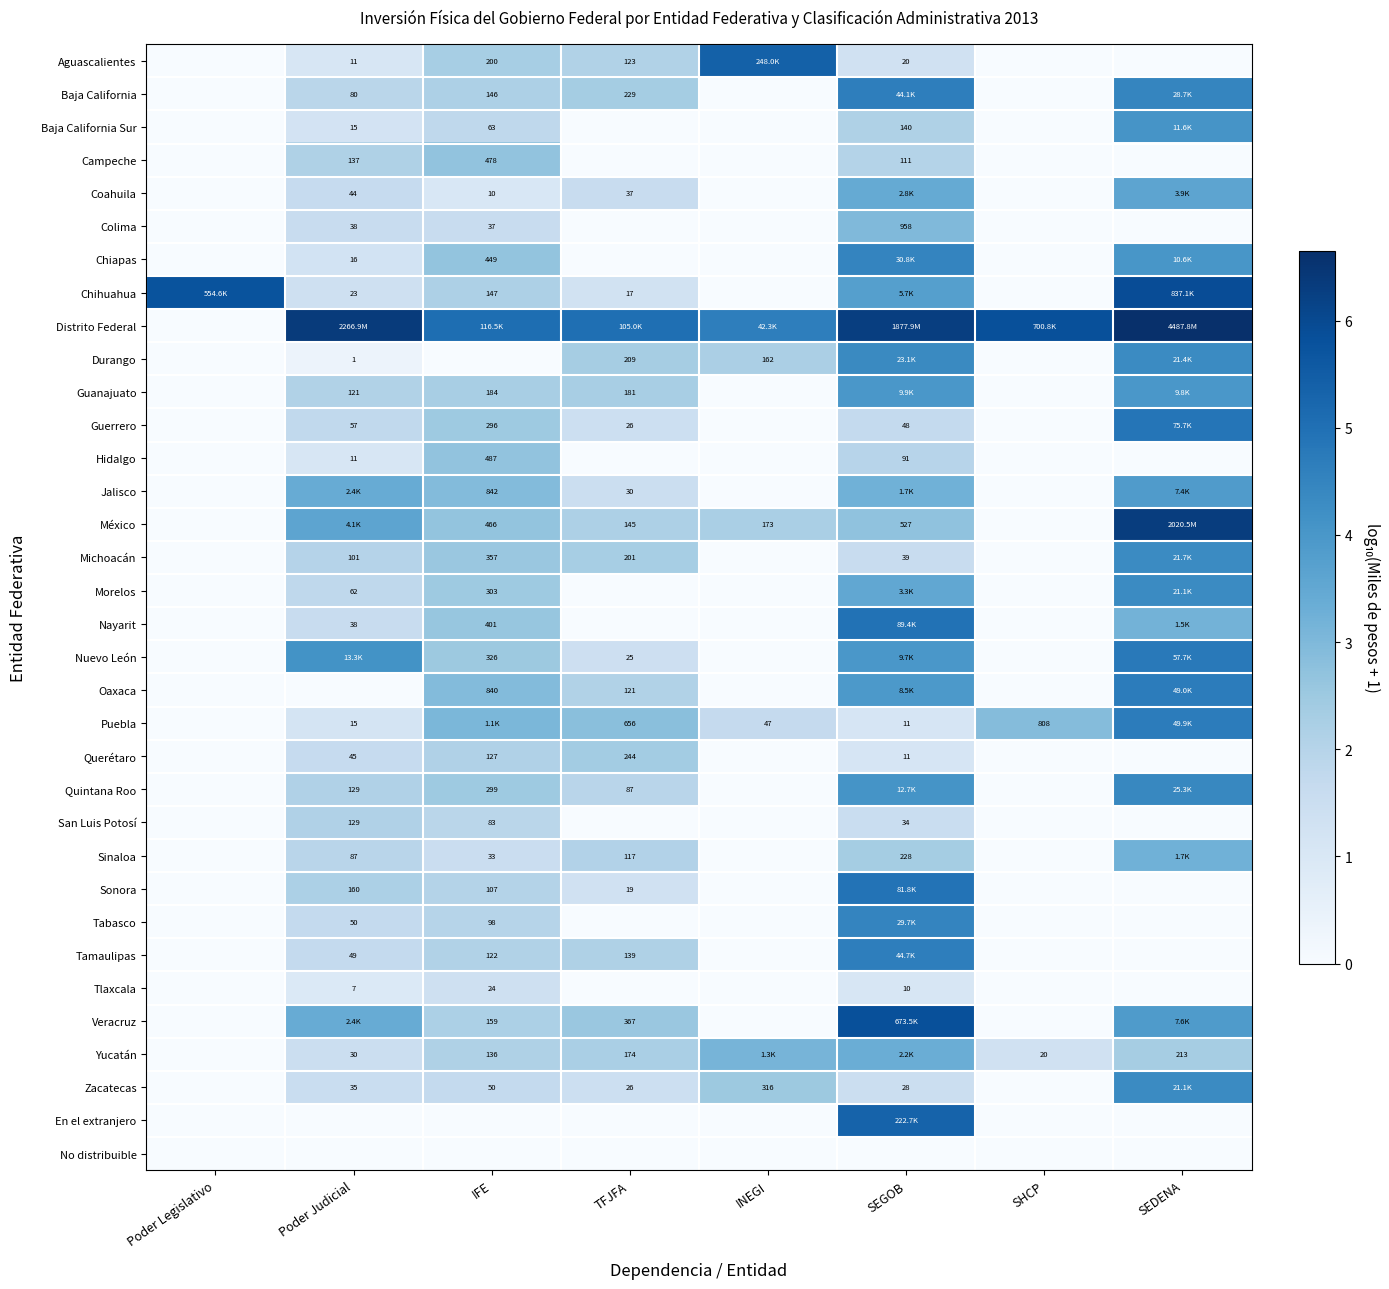

Which has a higher value, IFE or Poder Legislativo?

IFE